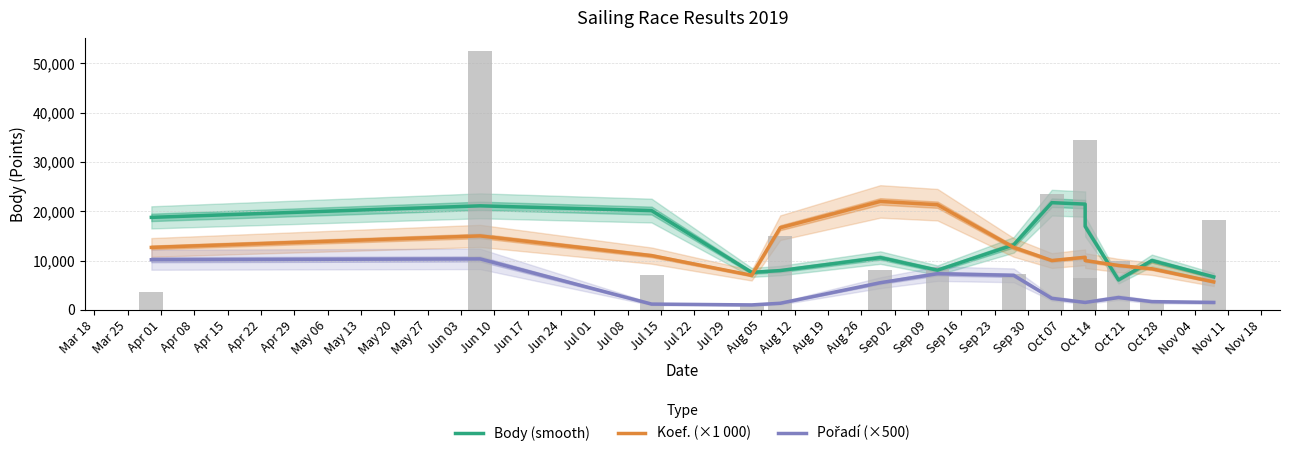

How many data points in Body (smooth) are less than 13188?

7